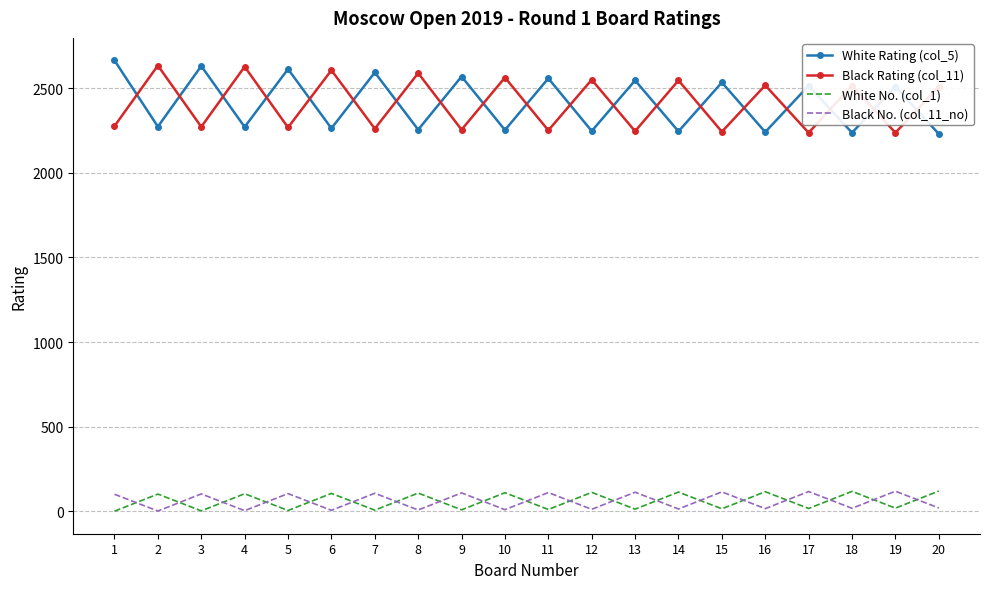

What is the maximum value shown in the chart?

2663